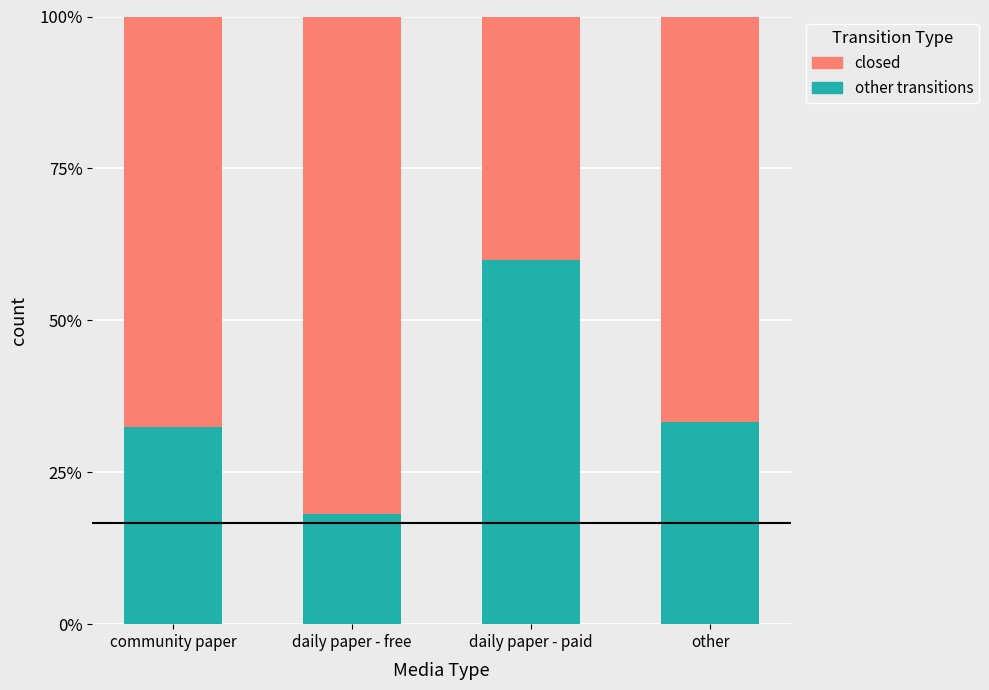

Reading left to right, list the values for the other transitions series.

32.5	18.2	60.0	33.3